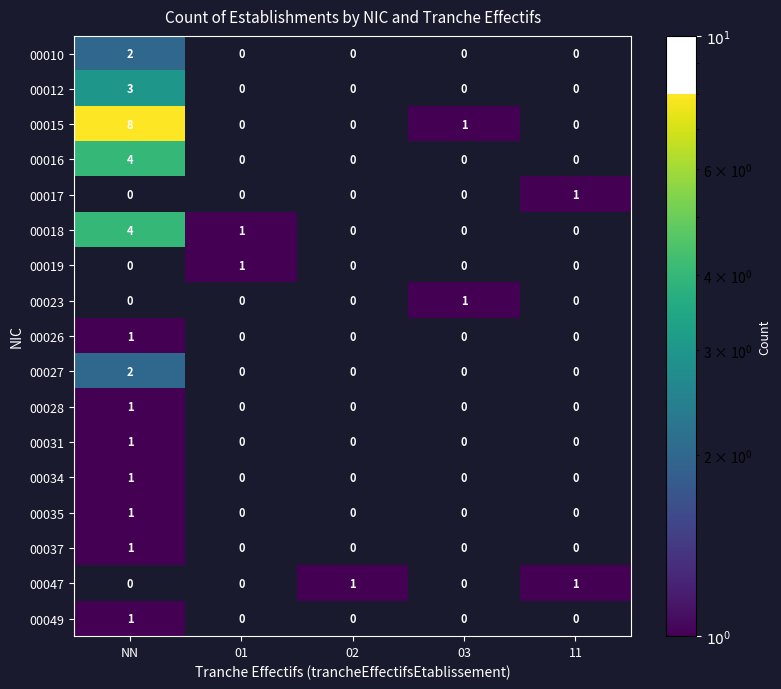

The value of 00018 at 01 is 1. True or false?

True